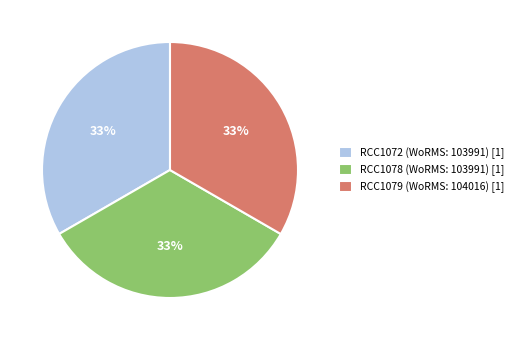

Do RCC1079 (WoRMS: 104016) [1] and RCC1078 (WoRMS: 103991) [1] together represent more than half of the pie?

Yes